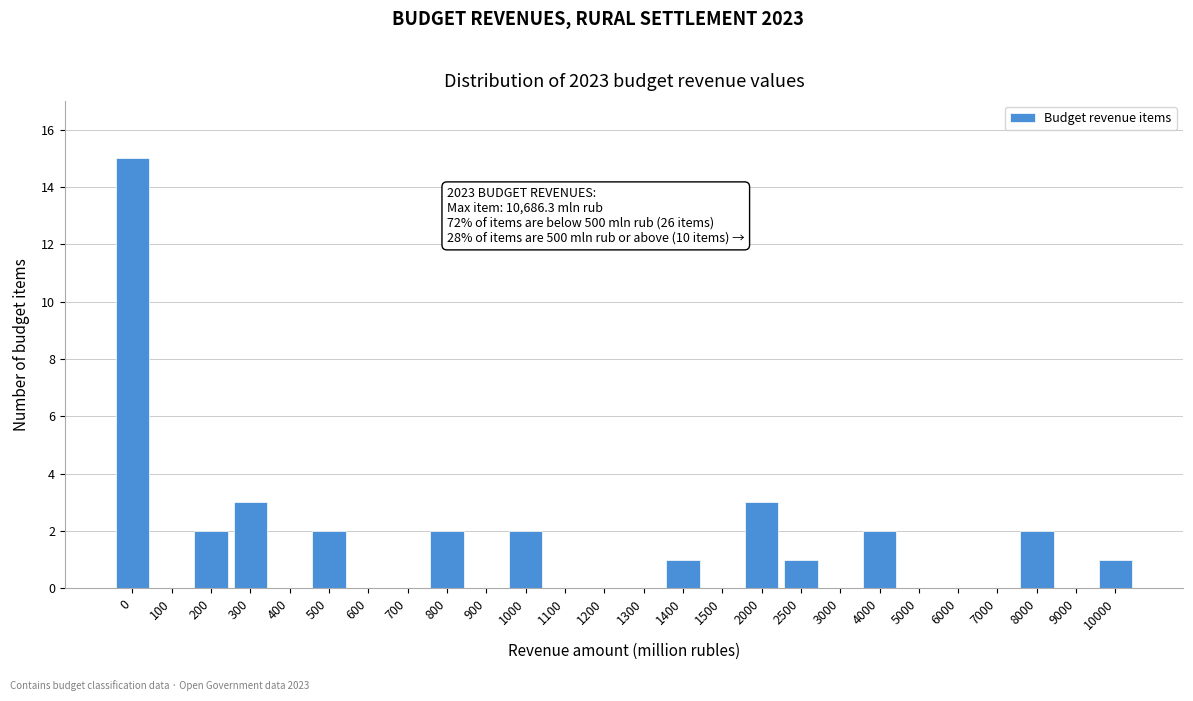

Reading left to right, transcribe all the data shown in this chart.

0=15	100=0	200=2	300=3	400=0	500=2	600=0	700=0	800=2	900=0	1000=2	1100=0	1200=0	1300=0	1400=1	1500=0	2000=3	2500=1	3000=0	4000=2	5000=0	6000=0	7000=0	8000=2	9000=0	10000=1